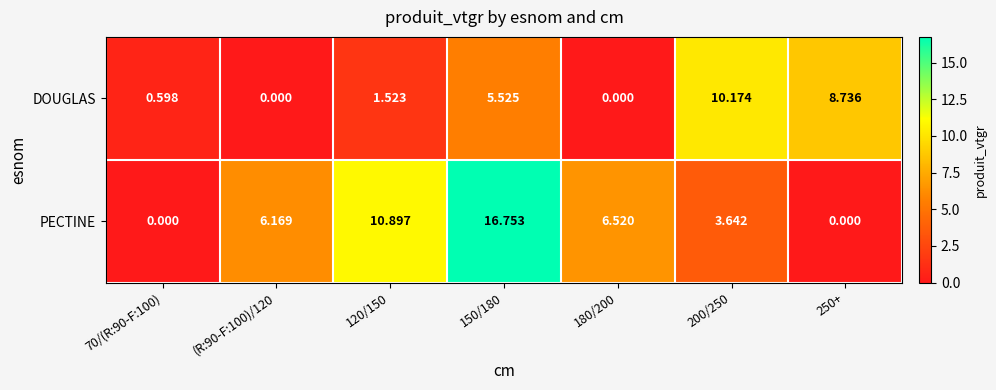

Which series has the widest spread of values?

PECTINE